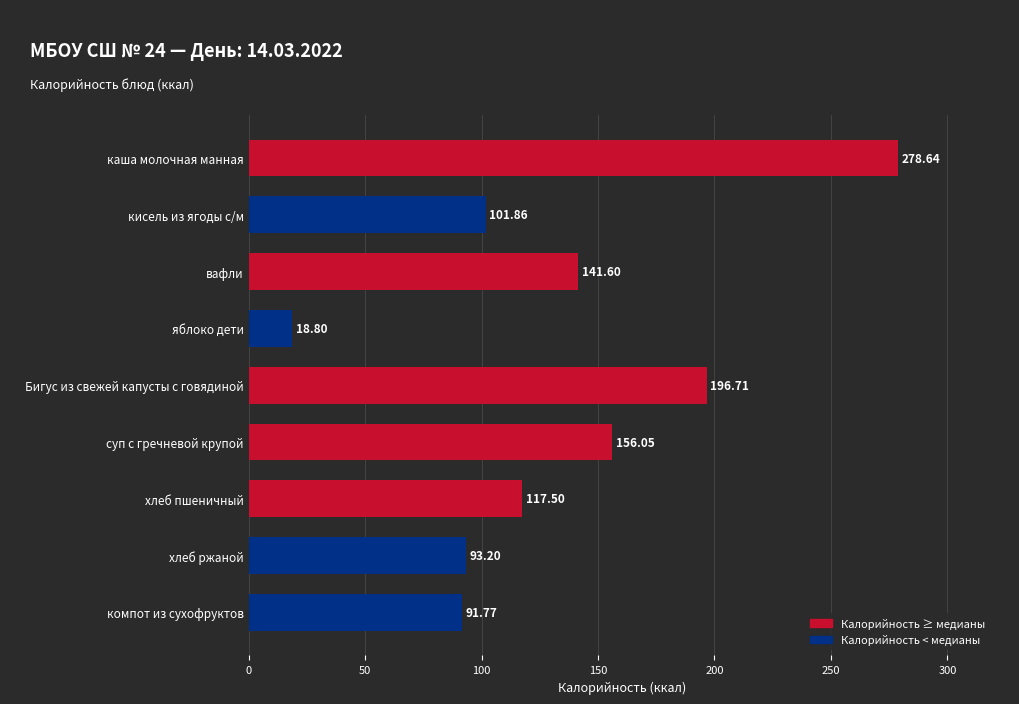

Rank the categories by value from highest to lowest.

каша молочная манная, Бигус из свежей капусты с говядиной, суп с гречневой крупой, вафли, хлеб пшеничный, кисель из ягоды с/м, хлеб ржаной, компот из сухофруктов, яблоко дети